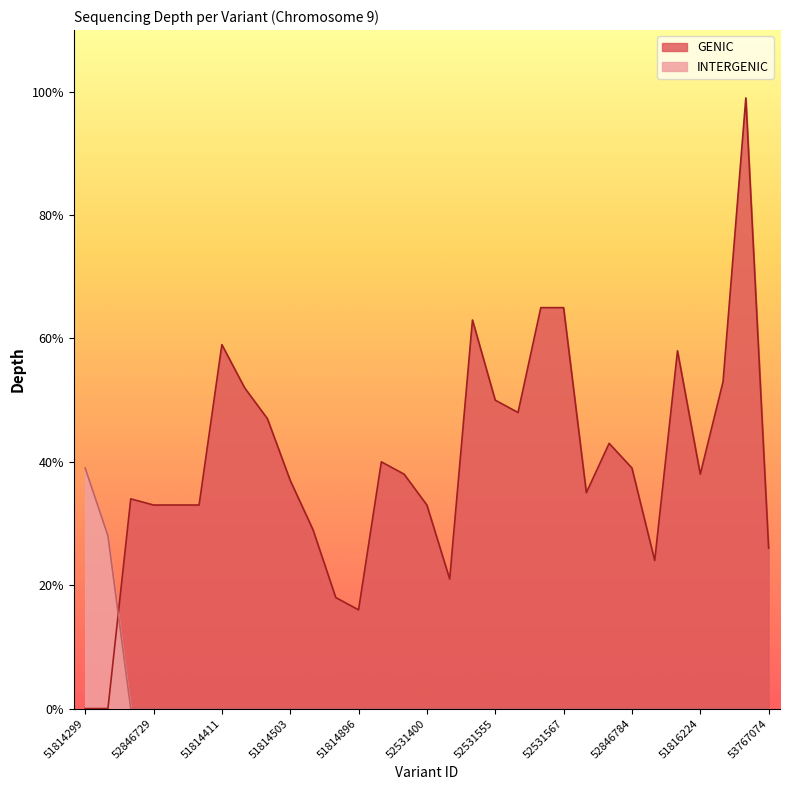

At which category does the data reach its first local valley?

51814301